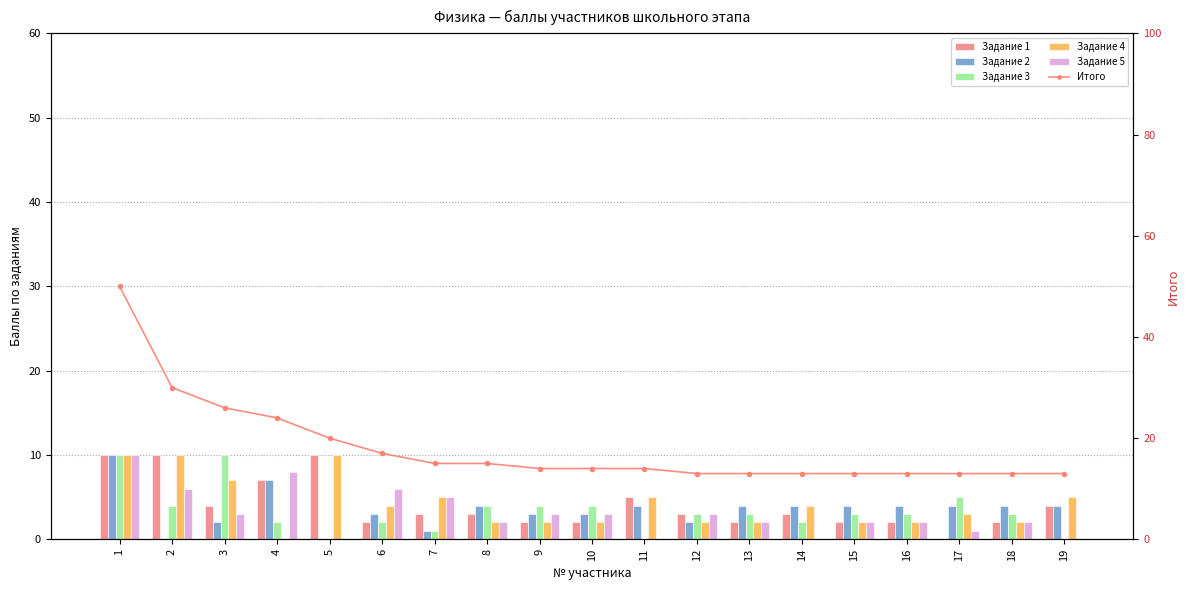

What is the value of the Задание 2 bar at the 17th from the left?

4